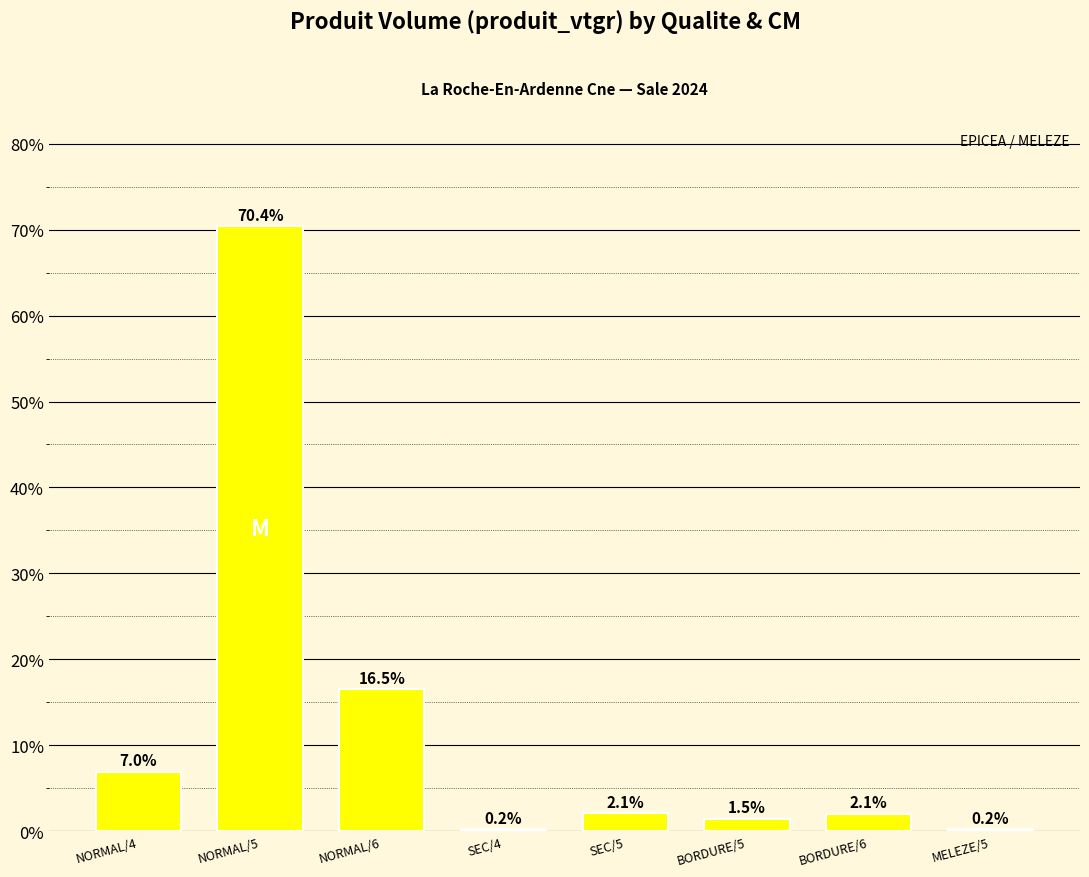

Is it true that the value at NORMAL/6 is 16.5?

True